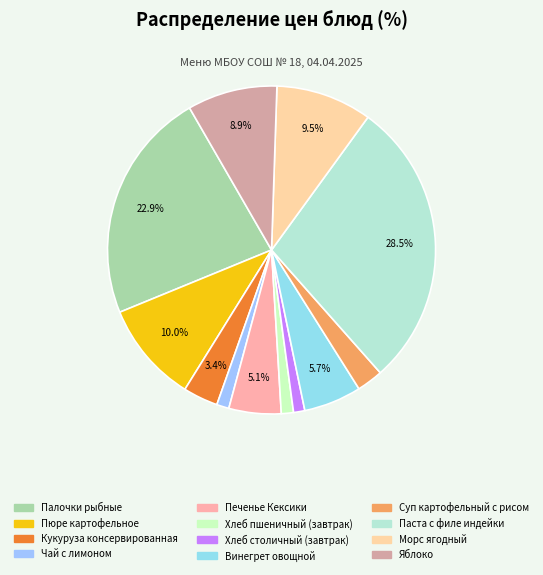

How many slices are in this pie chart?

12